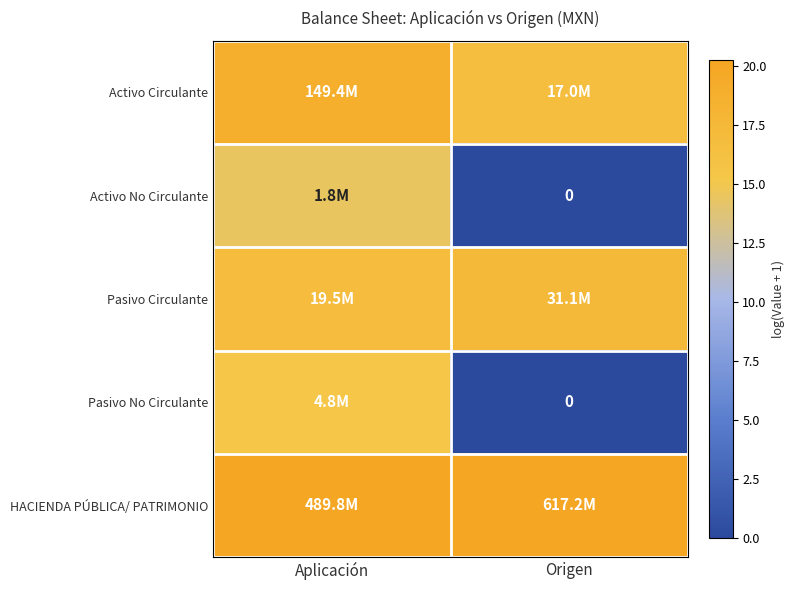

List the labels in order of HACIENDA PÚBLICA/ PATRIMONIO value, smallest first.

Aplicación, Origen